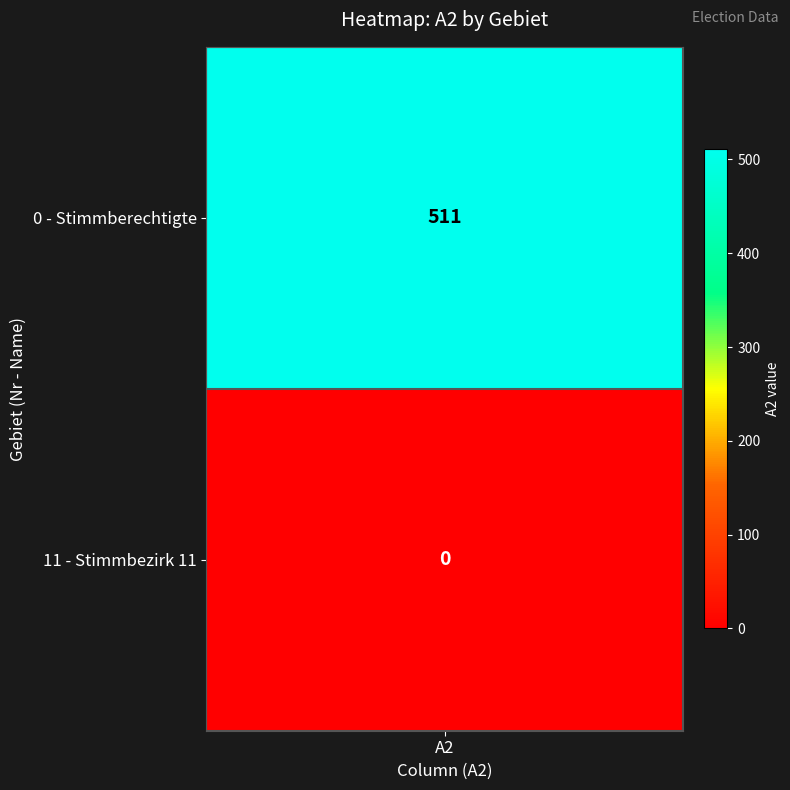

Rank the series at Stimmberechtigte from lowest to highest value.

Stimmbezirk 11, Stimmberechtigte